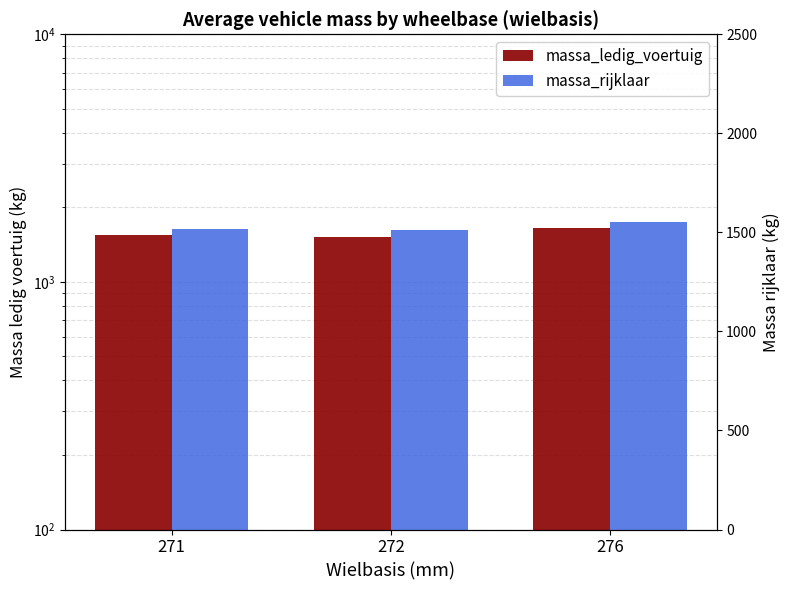

How many data points does each series have?

3